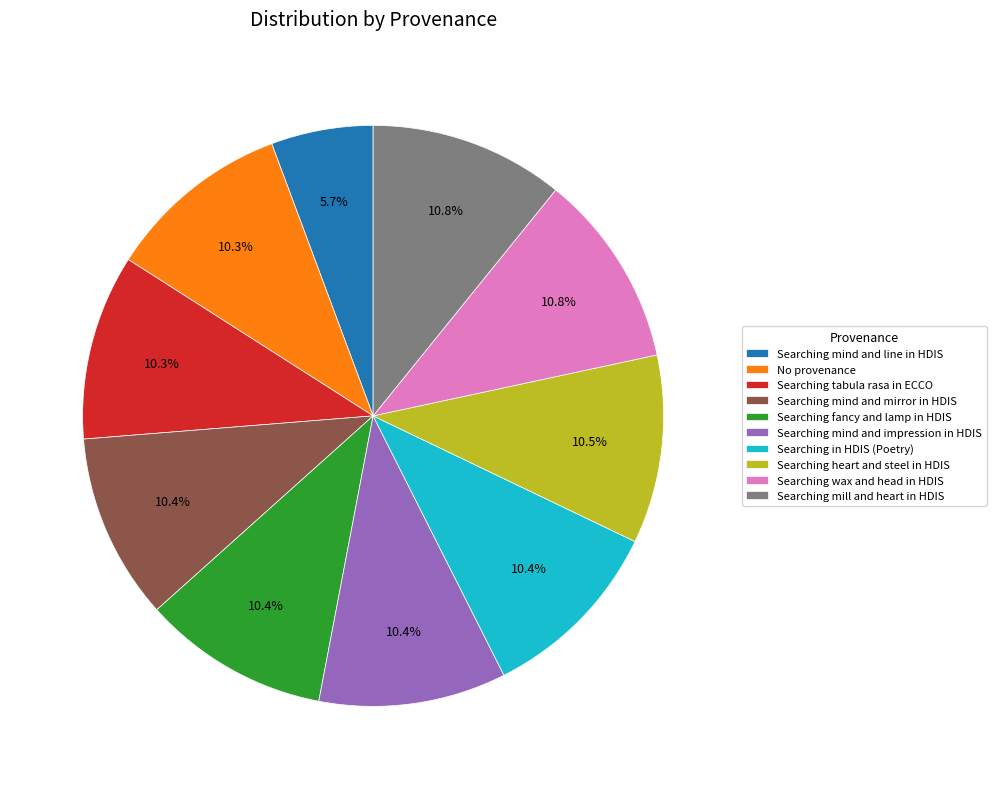

Combined, what portion of the pie is Searching in HDIS (Poetry) and Searching heart and steel in HDIS?

20.9%